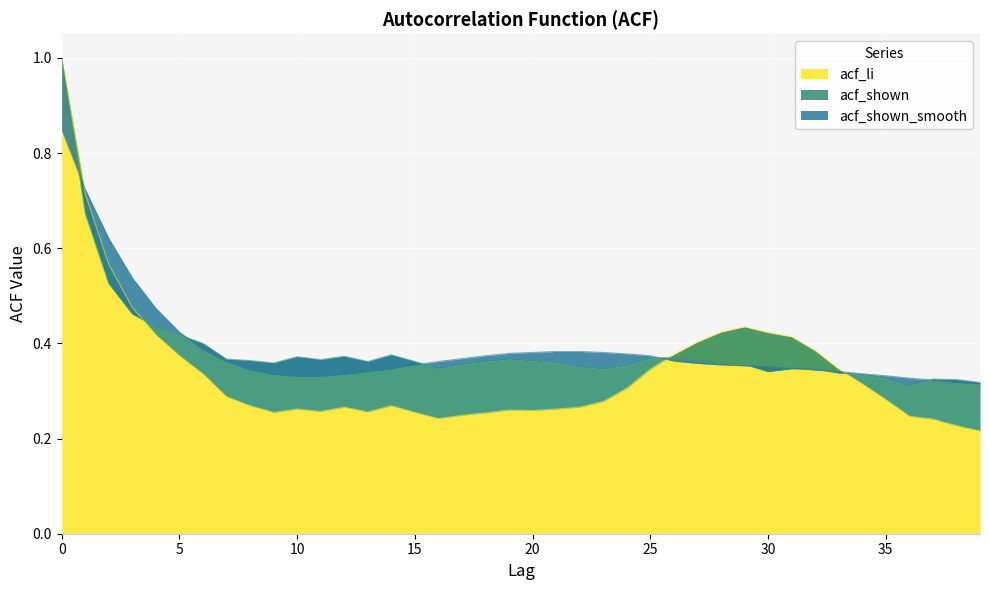

At which label does acf_shown_smooth reach its minimum?

39